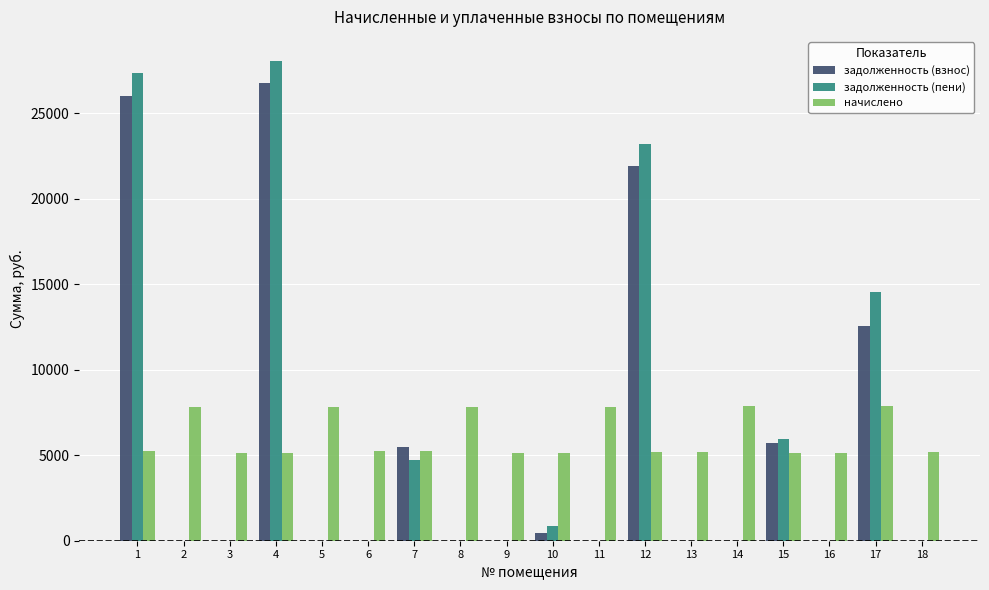

What is the maximum value shown in the chart?

28066.5